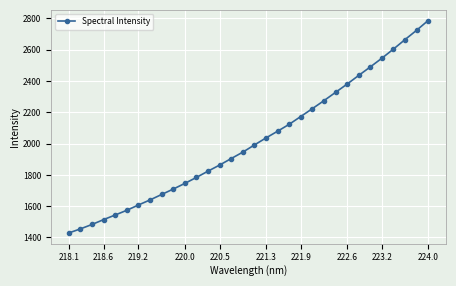

Reading right to left, what are all the values shown in this chart?

2786.5	2723.9	2664.4	2603.8	2545.3	2489.8	2435.4	2380.2	2327.2	2274.2	2223.2	2173.1	2123.2	2079.0	2036.2	1991.3	1945.4	1904.4	1862.9	1824.0	1784.0	1745.6	1709.5	1674.8	1640.1	1607.8	1573.9	1543.9	1514.4	1483.3	1455.1	1429.1